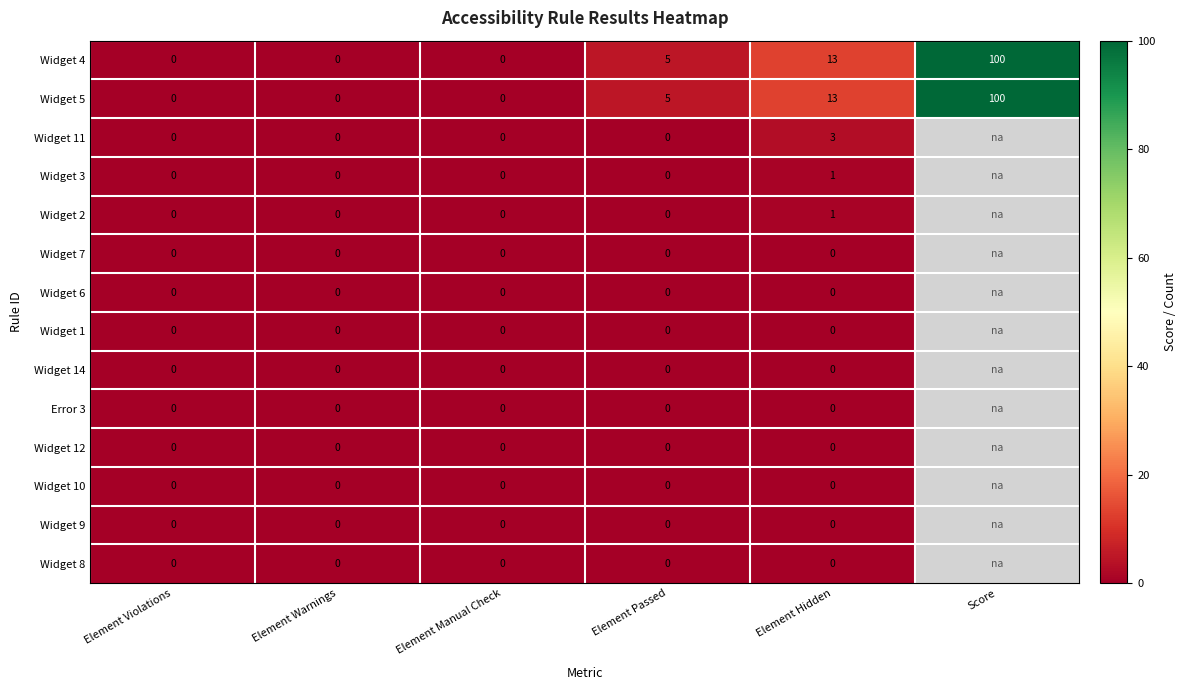

Is the value of Widget 2 at Element Hidden greater than the value of Widget 11 at Element Warnings?

Yes